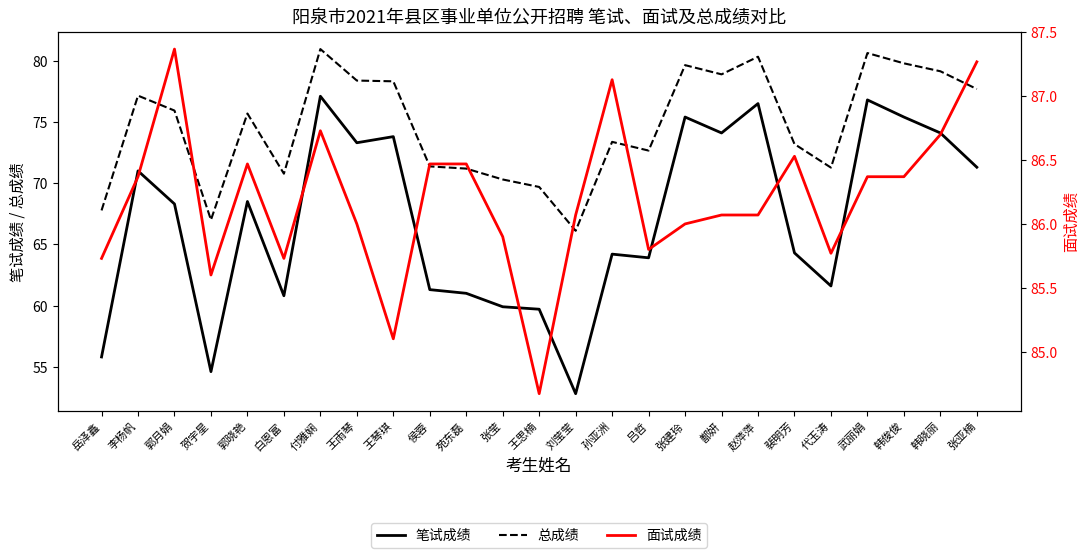

The 笔试成绩 series shows 33.1 at 王琴琪. True or false?

False